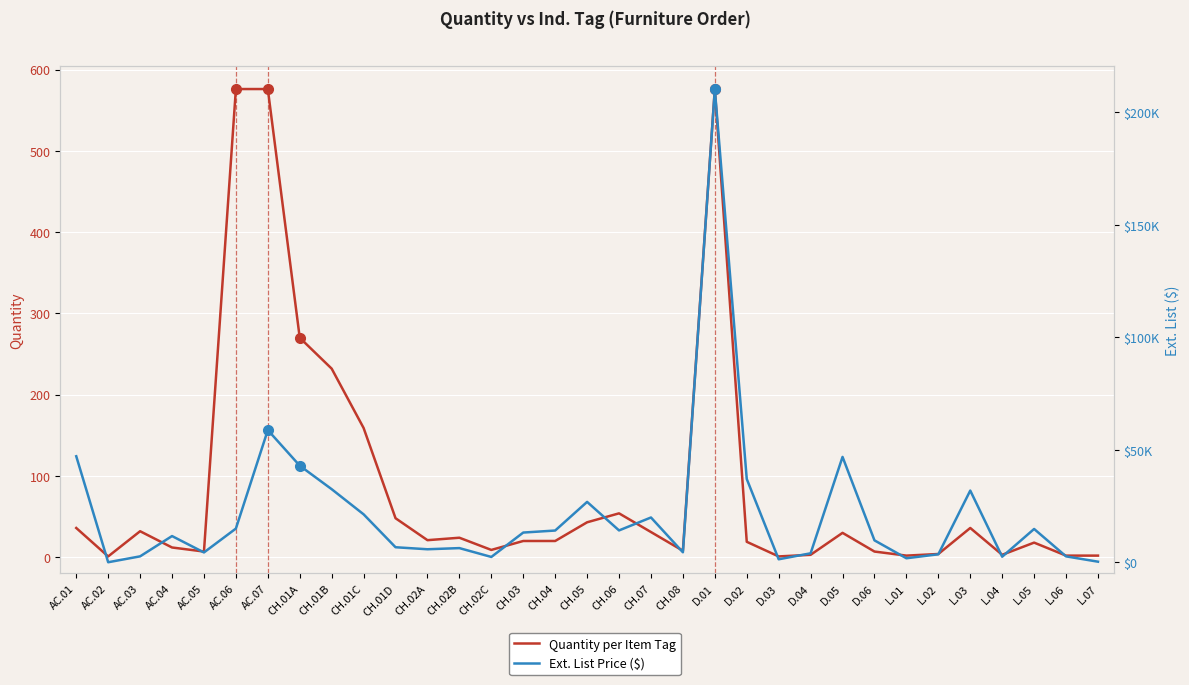

Which series has the largest total across all categories?

Ext. List Price ($)